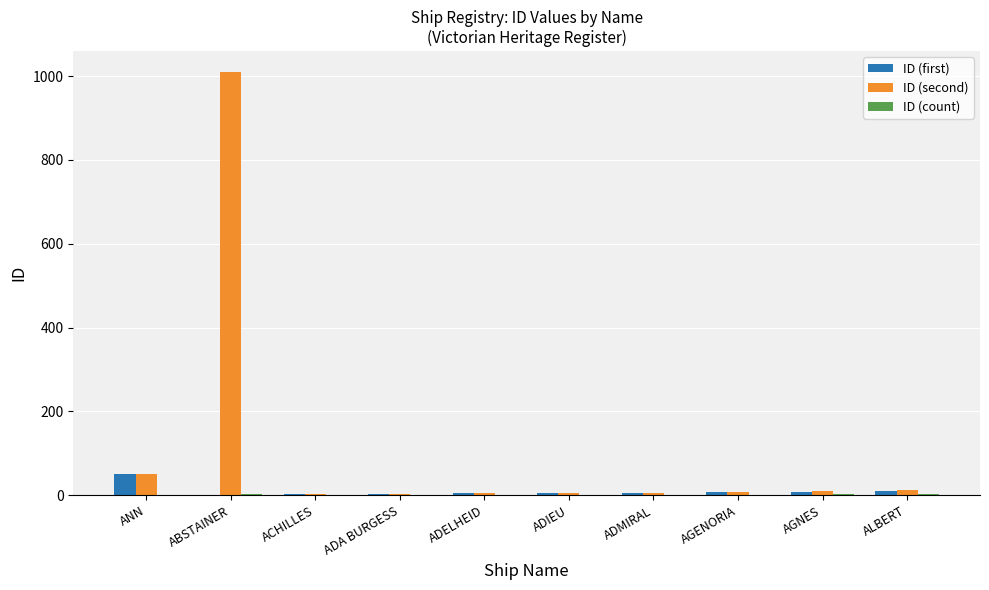

What is the sum of the ID (first) values at ADA BURGESS and AGENORIA?

10